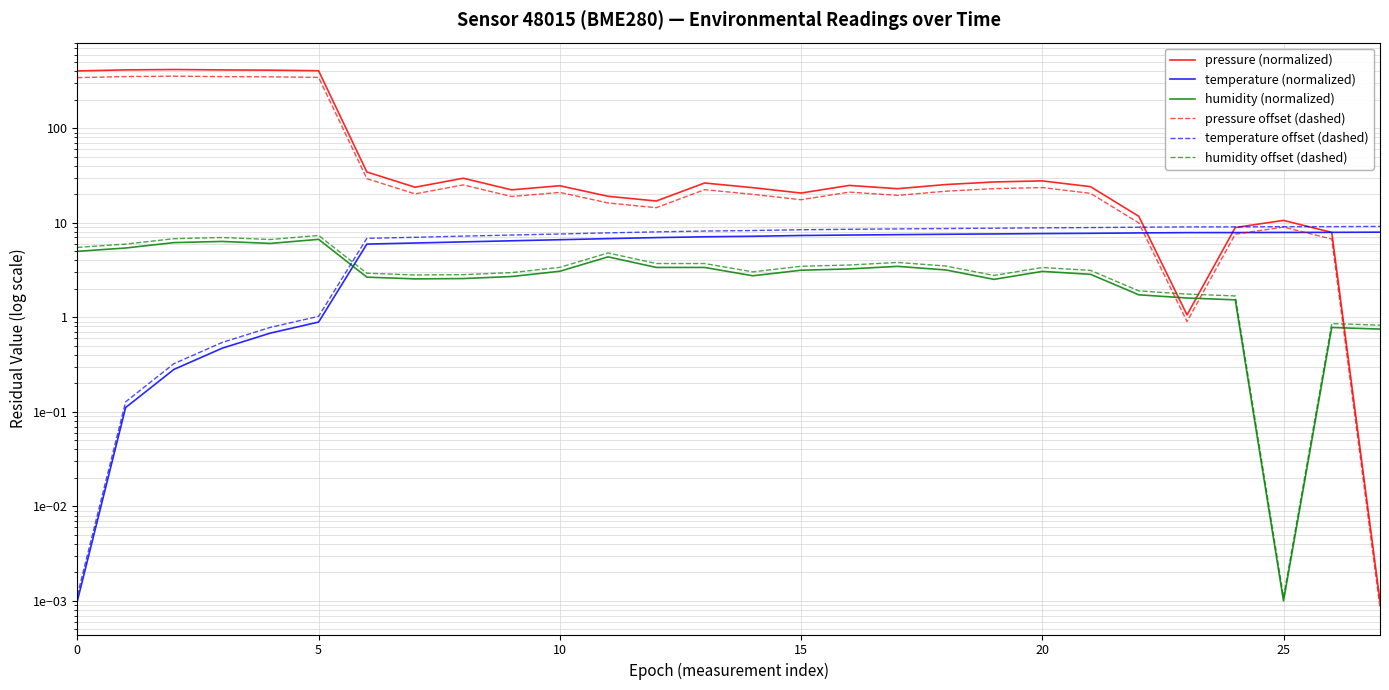

What is the average value of the temperature (normalized) series?

5.8